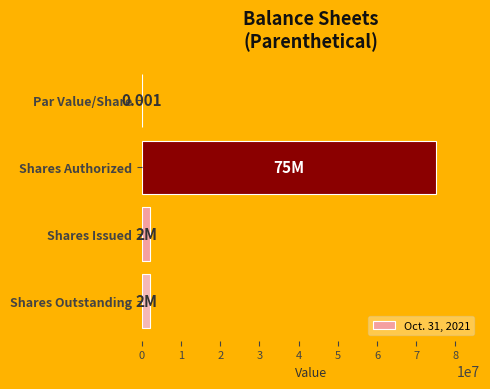

What is the maximum value shown in the chart?

75000000.0